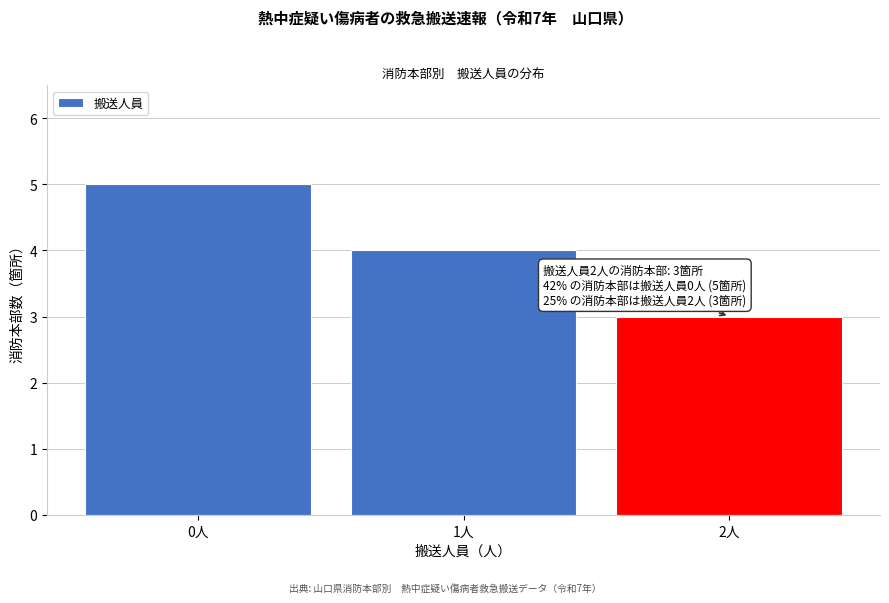

Reading left to right, list all the values displayed in this chart.

0人=5	1人=4	2人=3